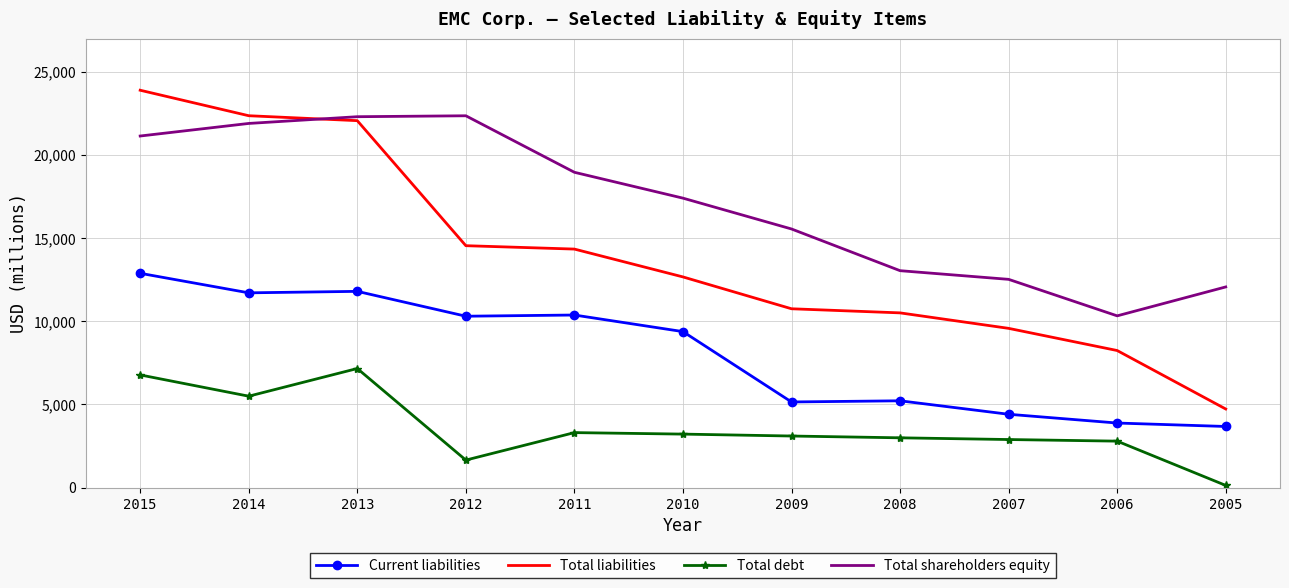

Rank the series by their average value, from highest to lowest.

Total shareholders equity, Total liabilities, Current liabilities, Total debt